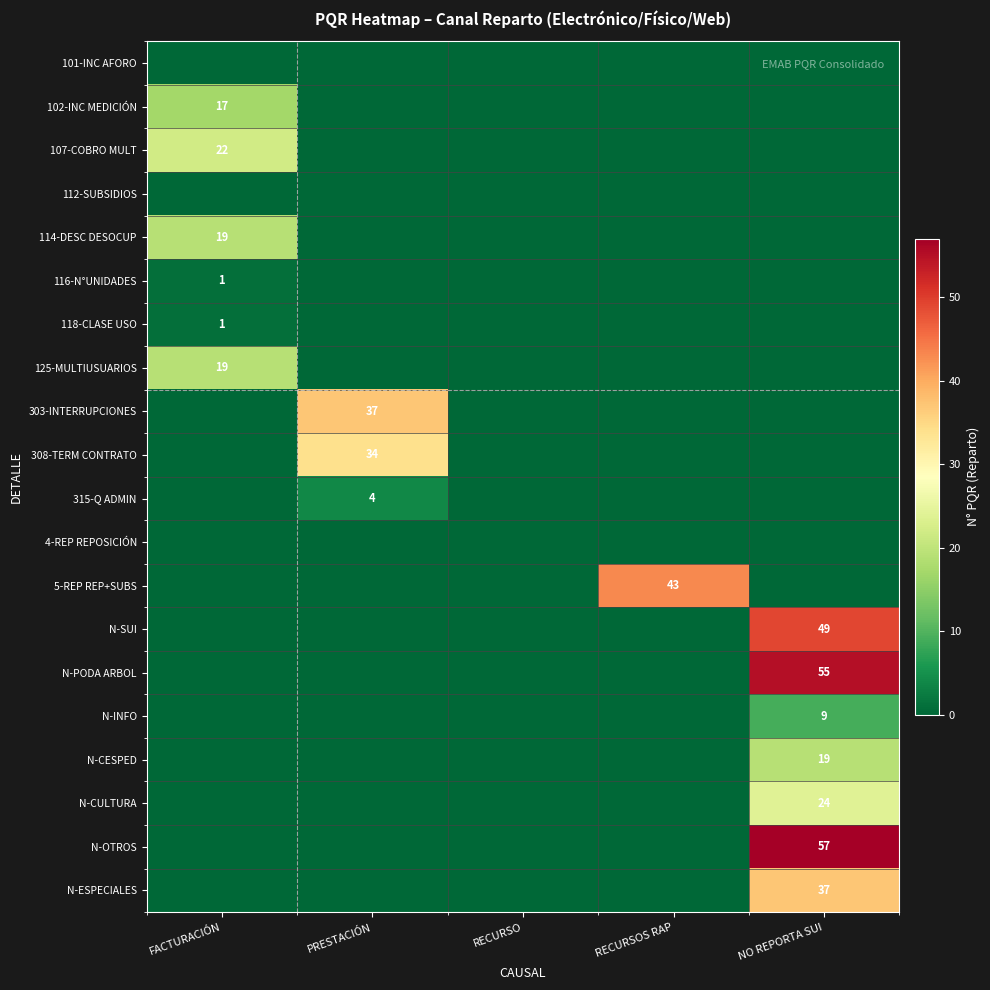

Is it true that 102-INC MEDICIÓN equals 17 at FACTURACIÓN?

True